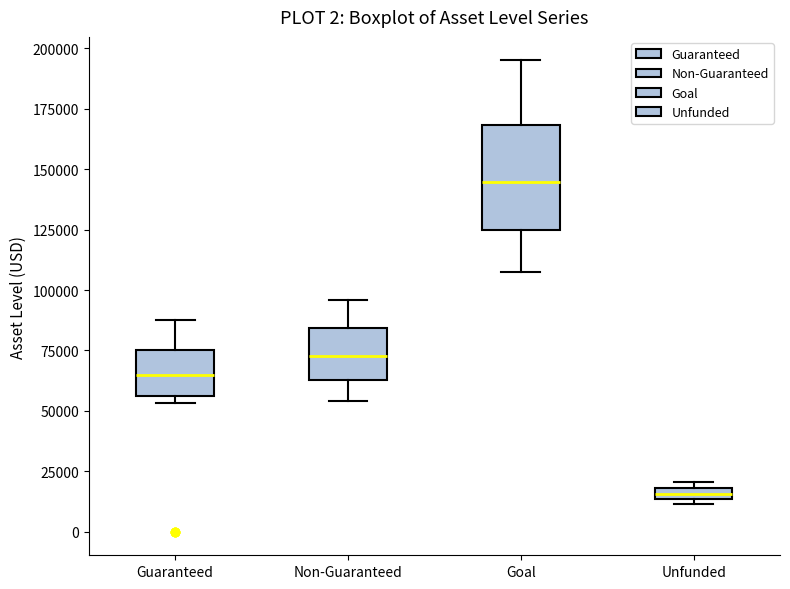

Comparing the boxes themselves (not the whiskers), which one is the tallest?

Goal